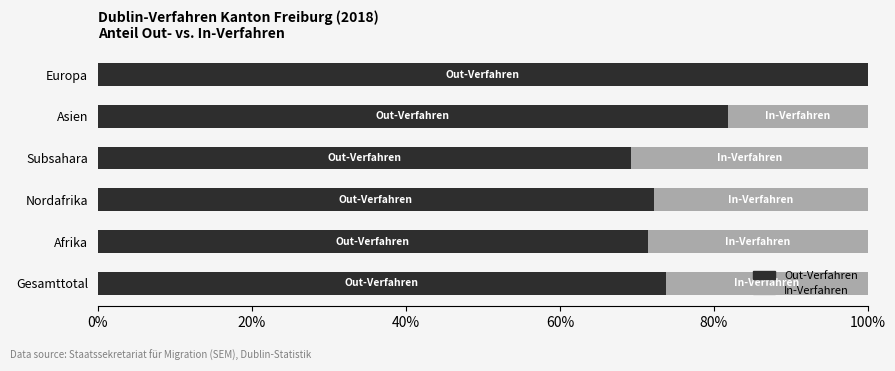

What are all the series names shown in the legend?

Out-Verfahren, In-Verfahren